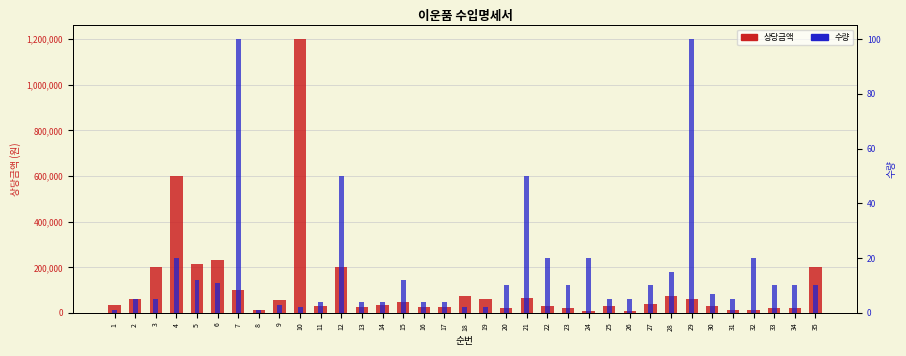

Which series has the largest range (max minus min)?

상당금액